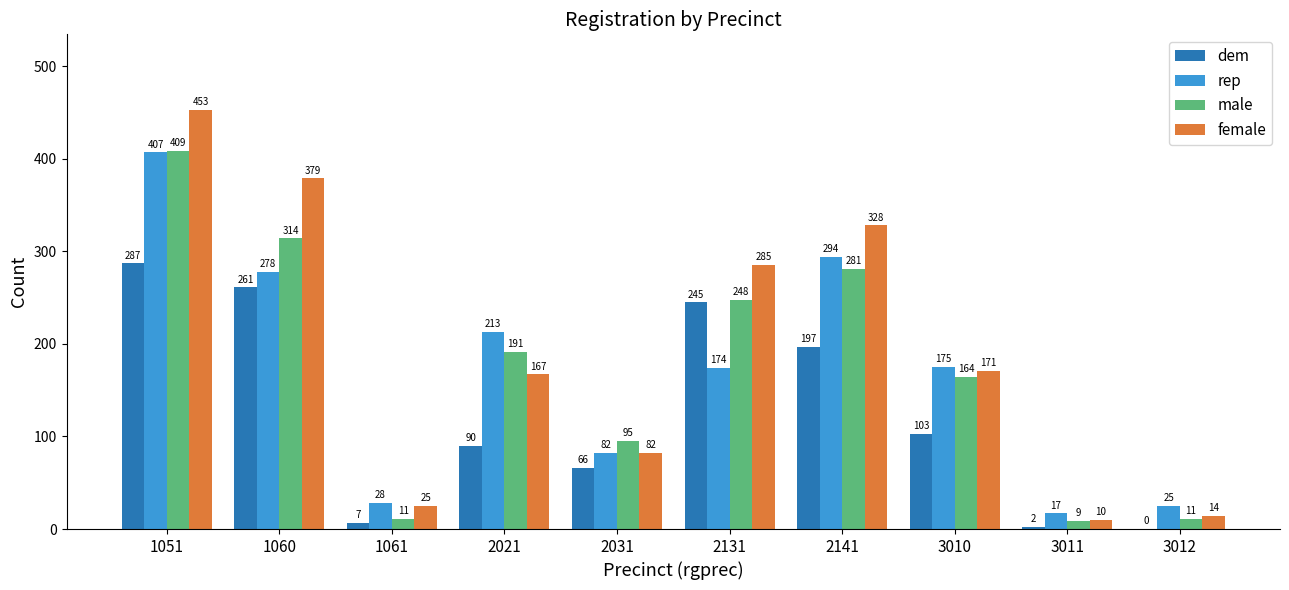

What is the sum of all male values?

1733